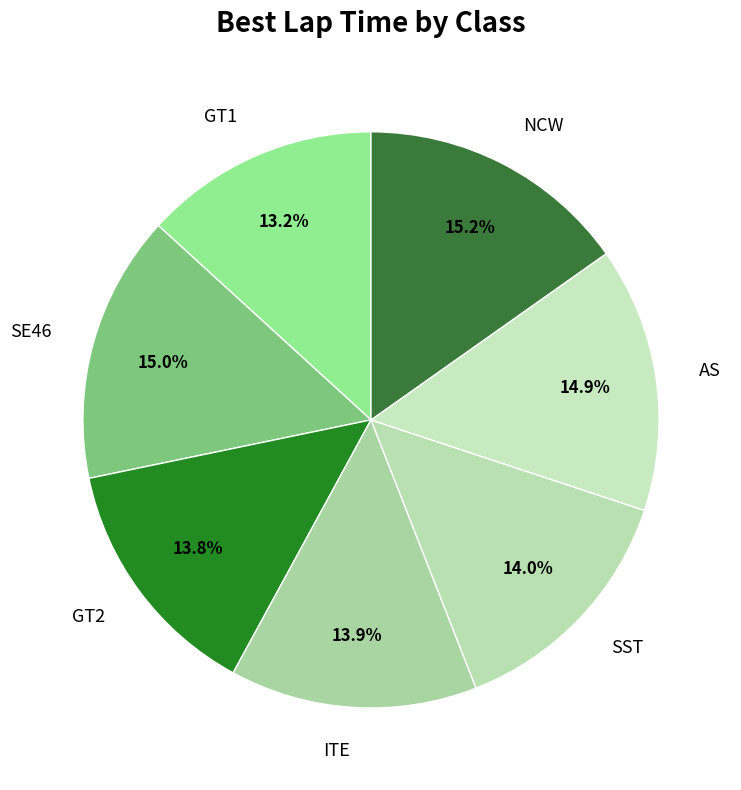

What is the smallest slice in the pie chart?

GT1